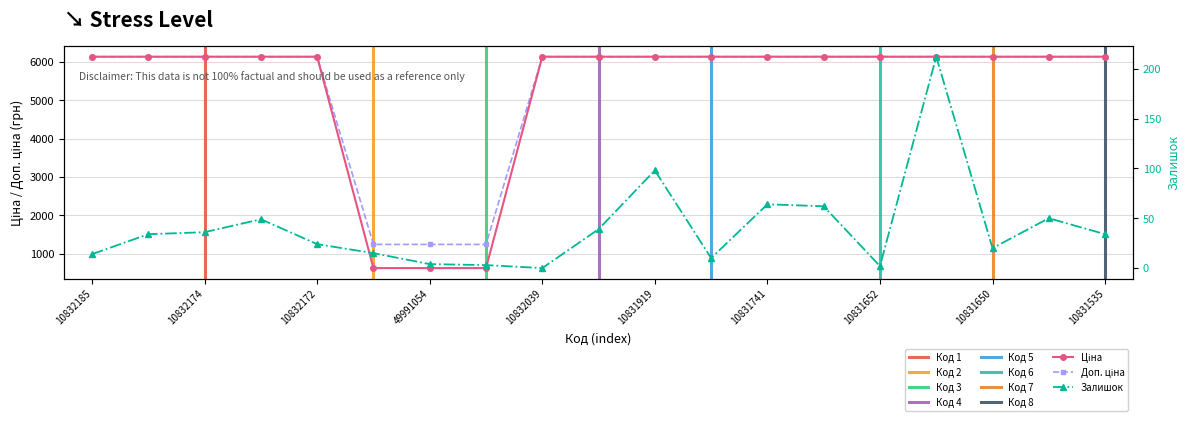

What is the value of the Доп. ціна point at the 10th from the left?

6143.2